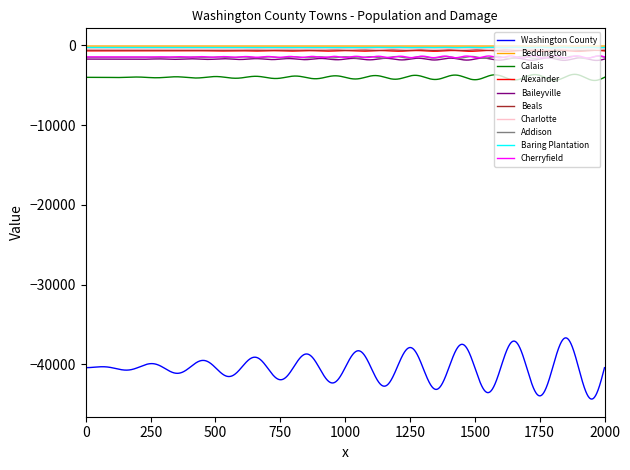

How many distinct data groups are displayed?

10